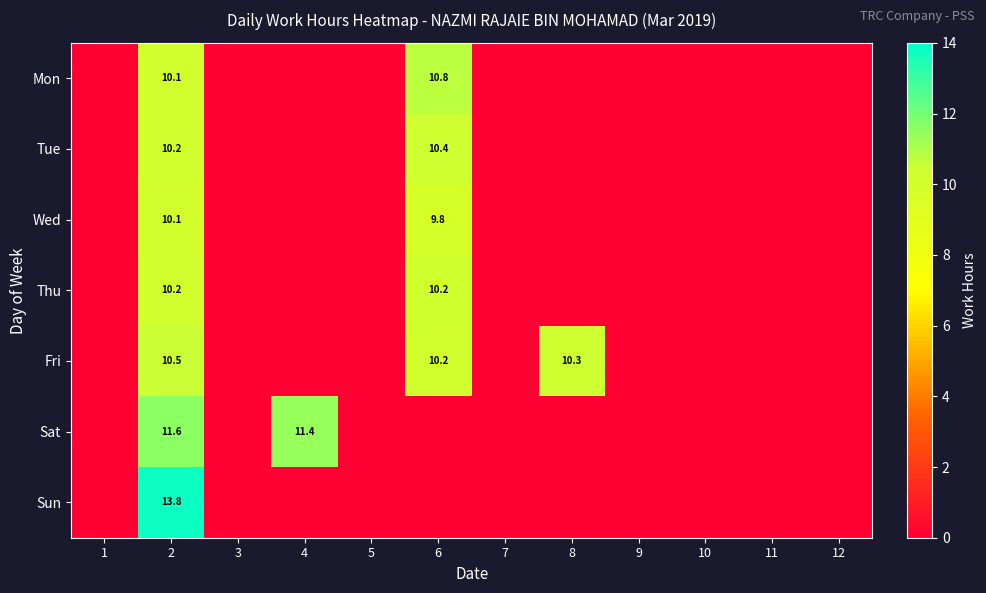

What is the spread (max minus min) of values at 2?

3.7